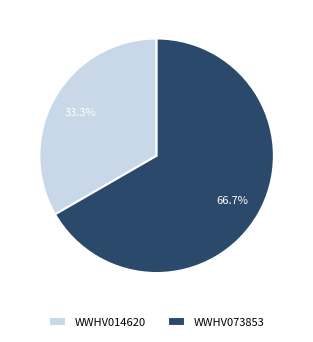

Is the sum of WWHV073853 and WWHV014620 greater than half?

Yes